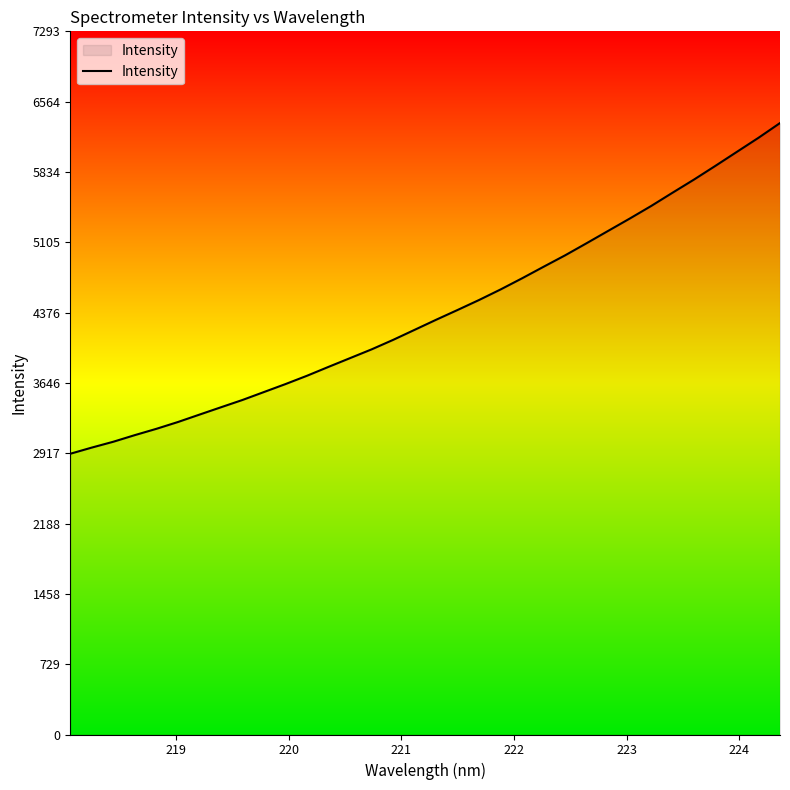

What is the difference between the maximum and minimum values?

3430.2